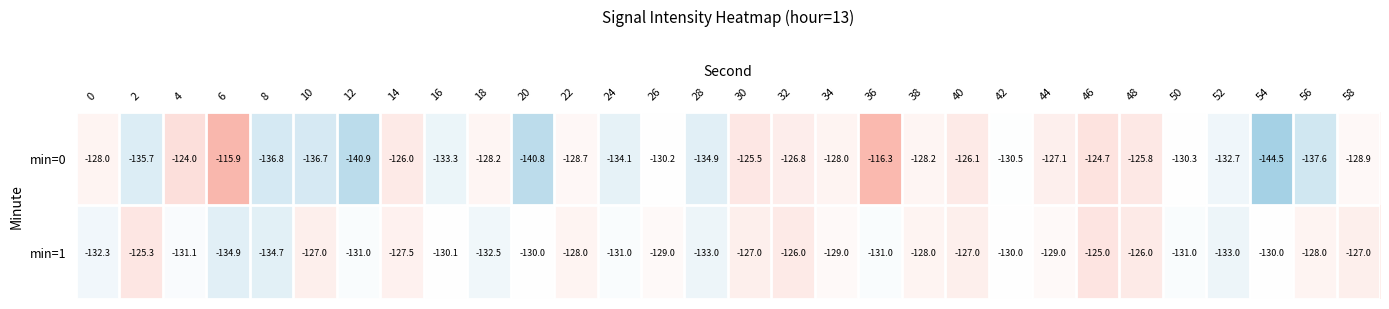

The value of min=0 at 36 is -164.7. True or false?

False